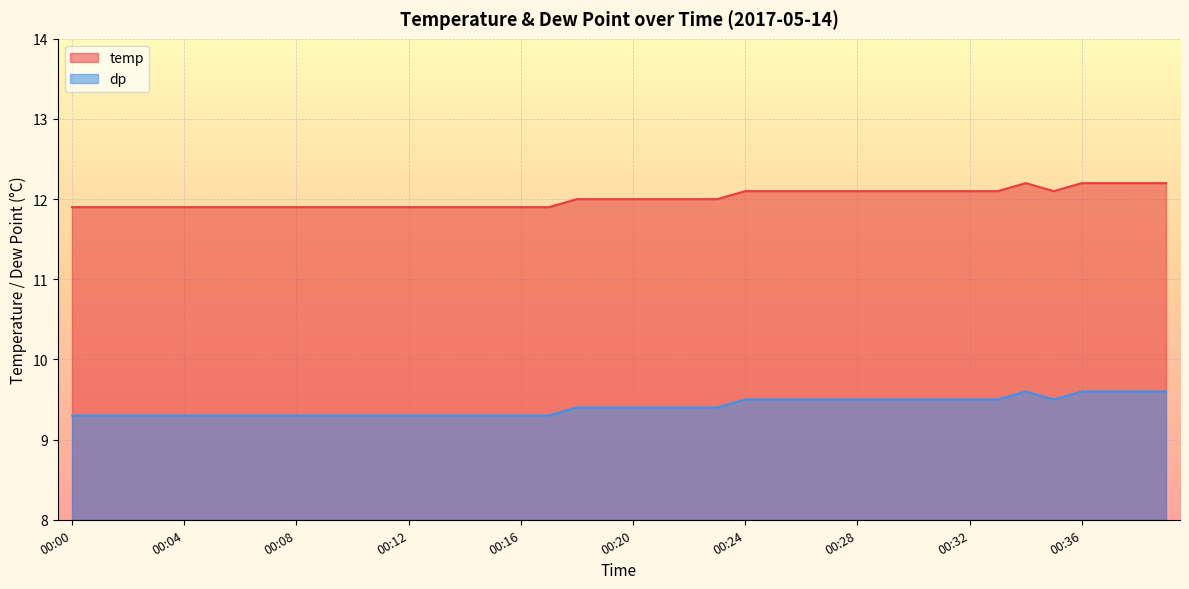

What is the value of the dp point at the 19th from the left?

9.4